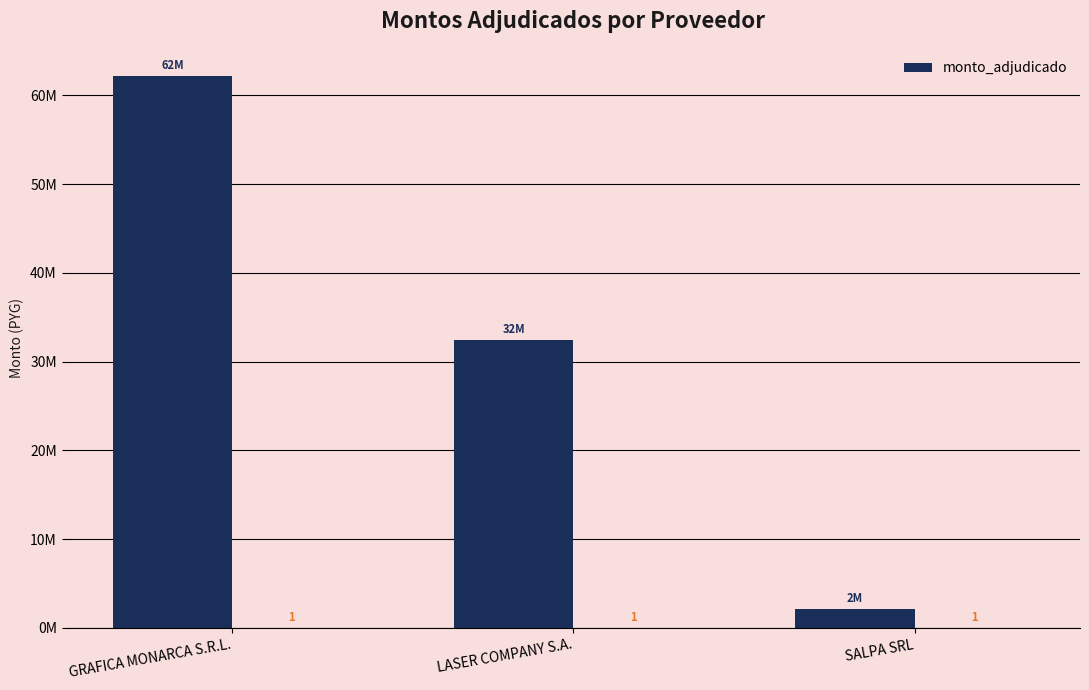

How many values are below 32400000?

1